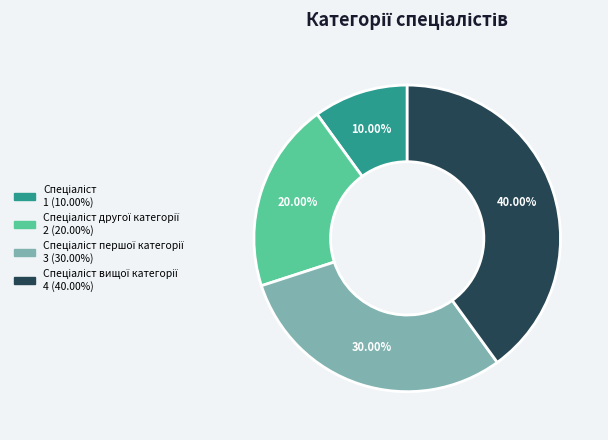

Rank the categories by value from lowest to highest.

Спеціаліст, Спеціаліст другої категорії, Спеціаліст першої категорії, Спеціаліст вищої категорії